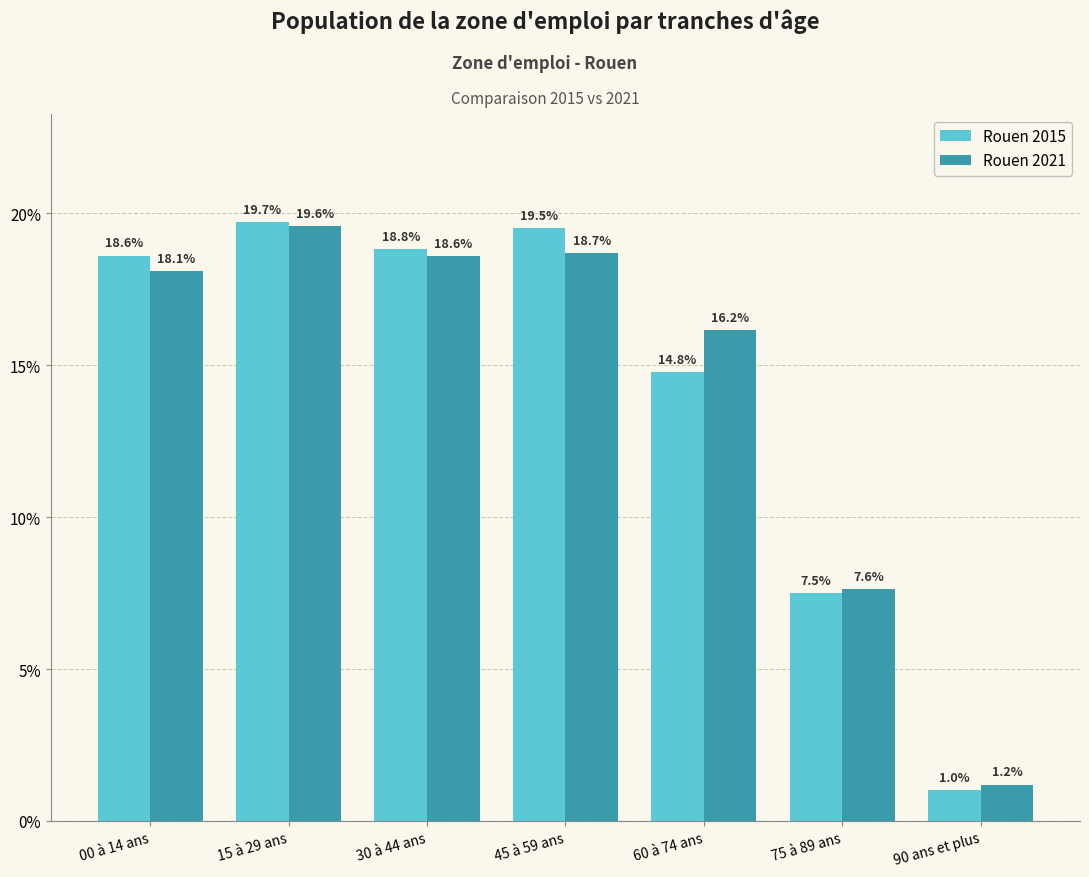

What are all the series names shown in the legend?

Rouen 2015, Rouen 2021